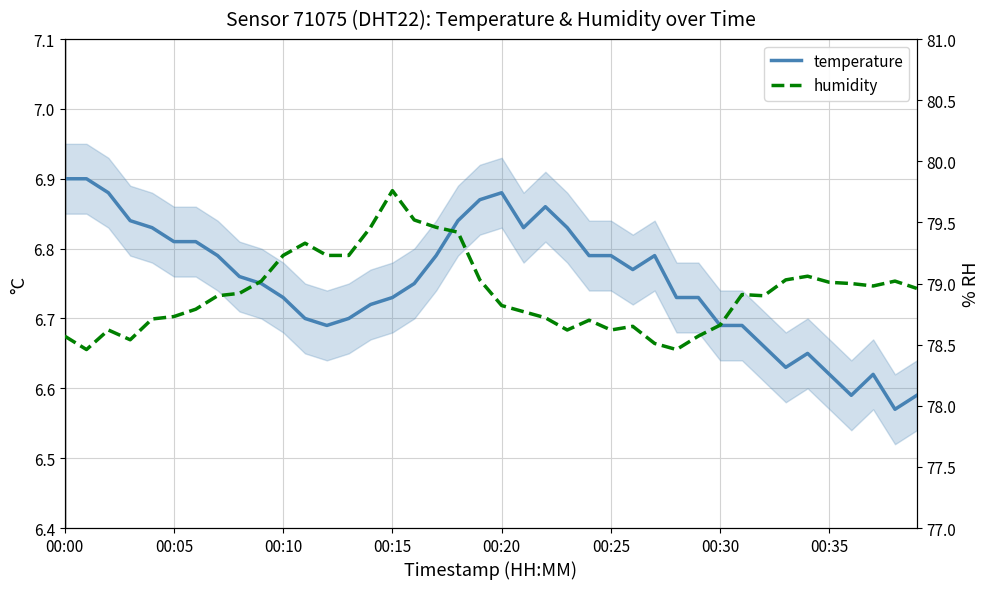

Where is the first local minimum for temperature?

12